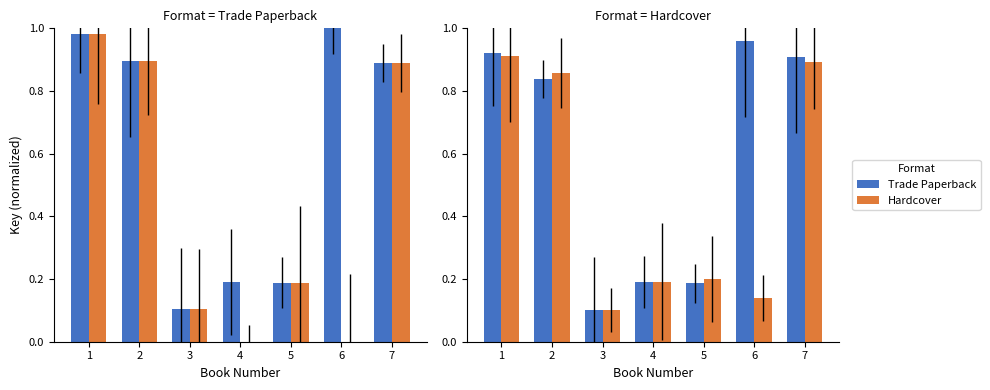

At which label does Trade Paperback reach its minimum?

3